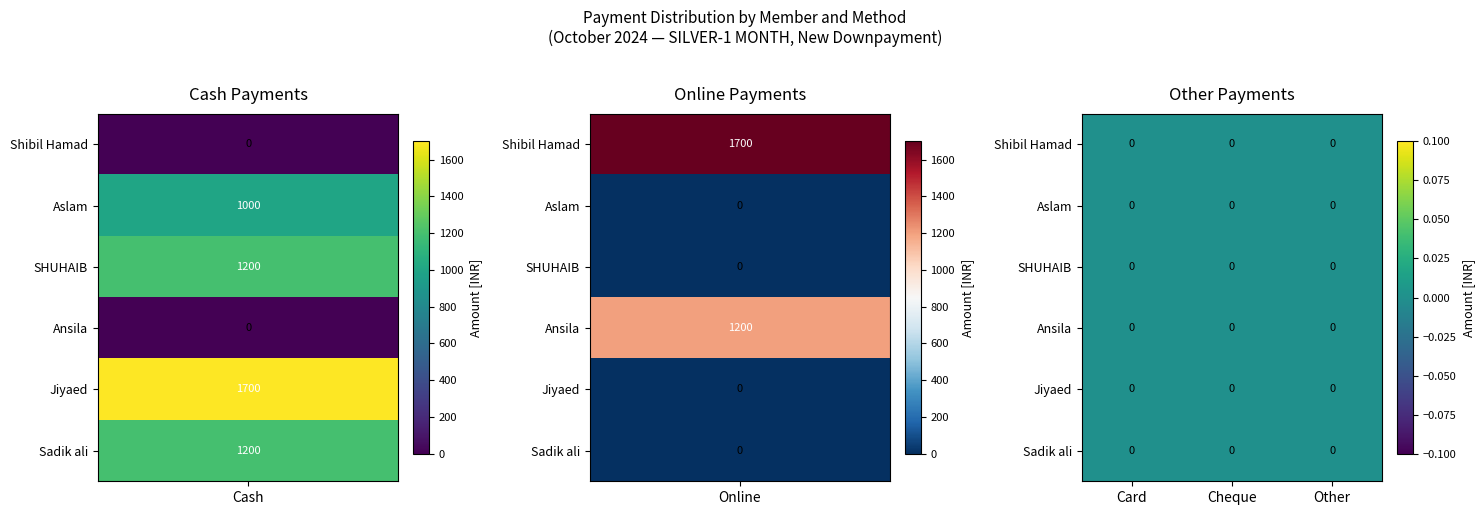

The Jiyaed series shows 2567 at Cash. True or false?

False